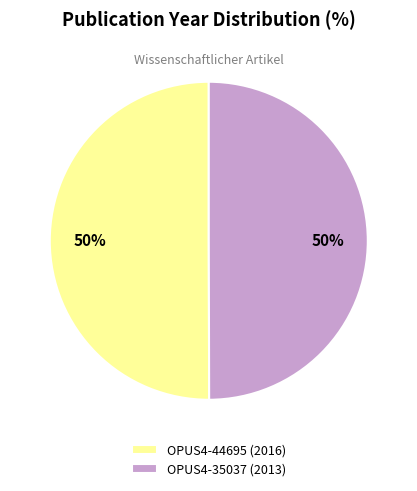

What is the ratio of the value at OPUS4-35037 (2013) to the value at OPUS4-44695 (2016)?

1.0